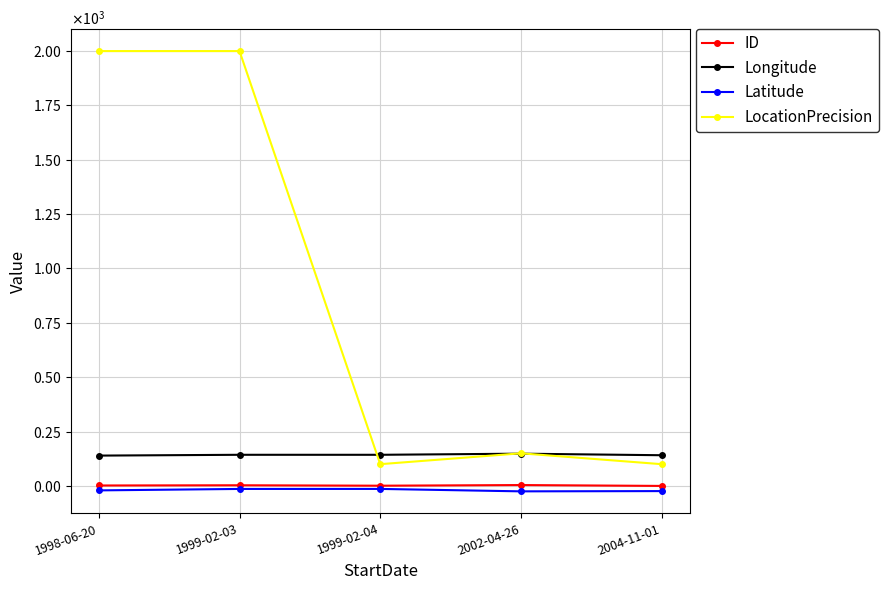

Reading left to right, list all the values displayed in this chart.

ID: 1998-06-20=2.0	1999-02-03=3.0	1999-02-04=1.0	2002-04-26=4.0	2004-11-01=0.0
Longitude: 1998-06-20=139.5	1999-02-03=143.2	1999-02-04=143.1	2002-04-26=148.3	2004-11-01=141.2
Latitude: 1998-06-20=-20.5	1999-02-03=-13.9	1999-02-04=-13.8	2002-04-26=-25.0	2004-11-01=-23.8
LocationPrecision: 1998-06-20=2000.0	1999-02-03=2000.0	1999-02-04=100.0	2002-04-26=150.0	2004-11-01=100.0